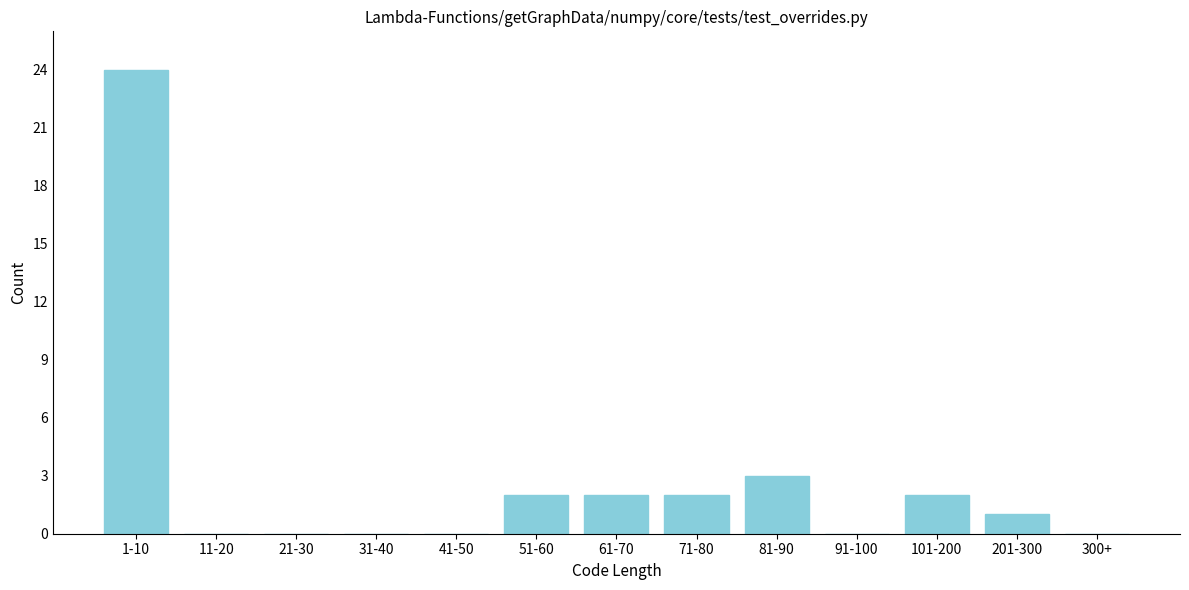

Reading left to right, extract all data points from this chart.

1-10=24	11-20=0	21-30=0	31-40=0	41-50=0	51-60=2	61-70=2	71-80=2	81-90=3	91-100=0	101-200=2	201-300=1	300+=0